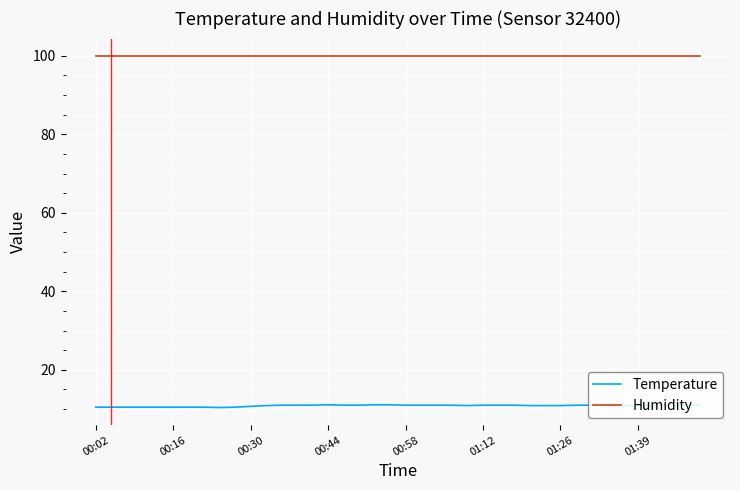

Which series has the largest range (max minus min)?

Temperature